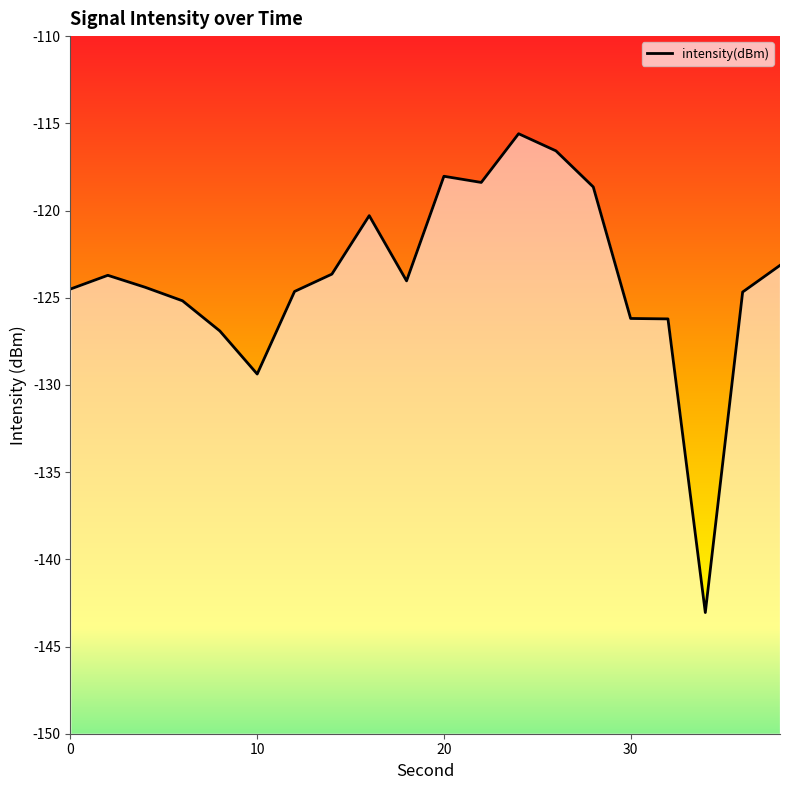

Count the number of data series in this chart.

1